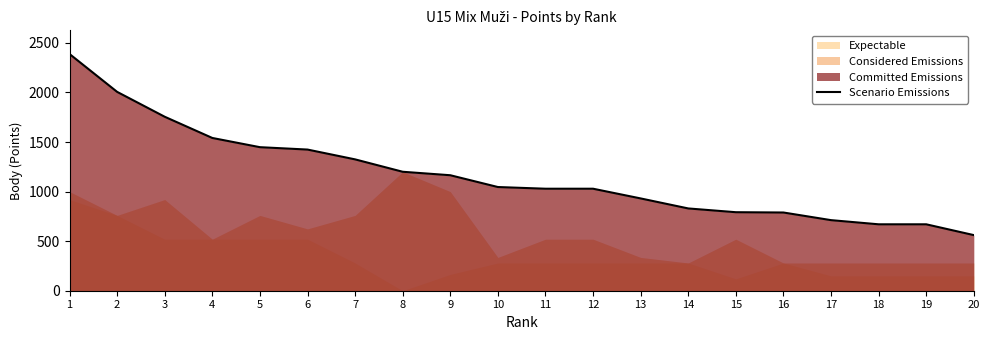

True or false: the data has more than 1 interior local peaks.

False